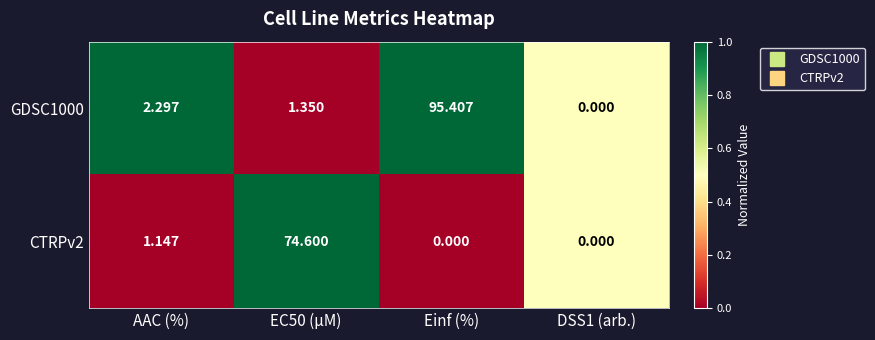

Between AAC (%) and Einf (%), which series saw the biggest shift?

GDSC1000